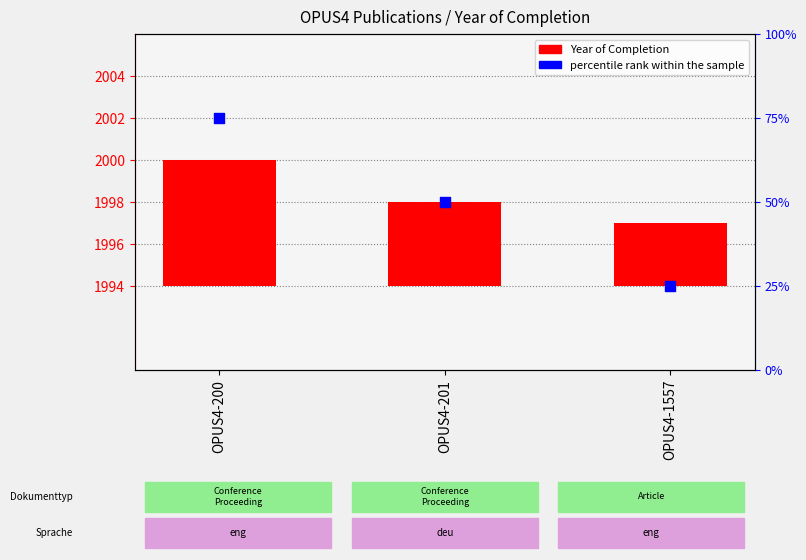

Which series contains the highest Y value?

percentile rank within the sample